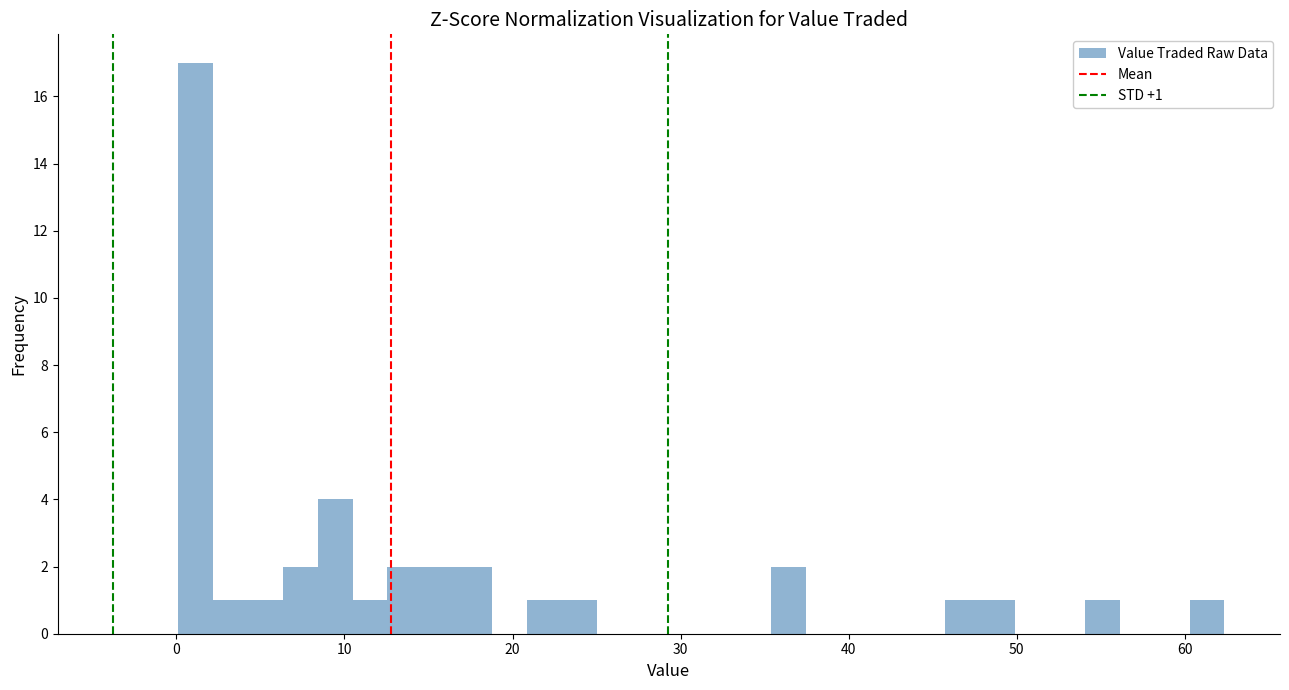

Around what value on the x-axis is the tallest bar? Give the approximate position of its centre, as read against the axis.

1